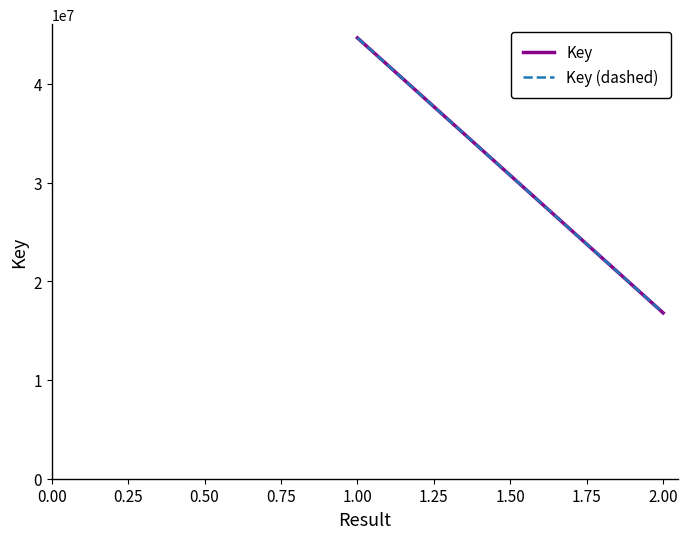

What is the sum of all Key values?

106084241